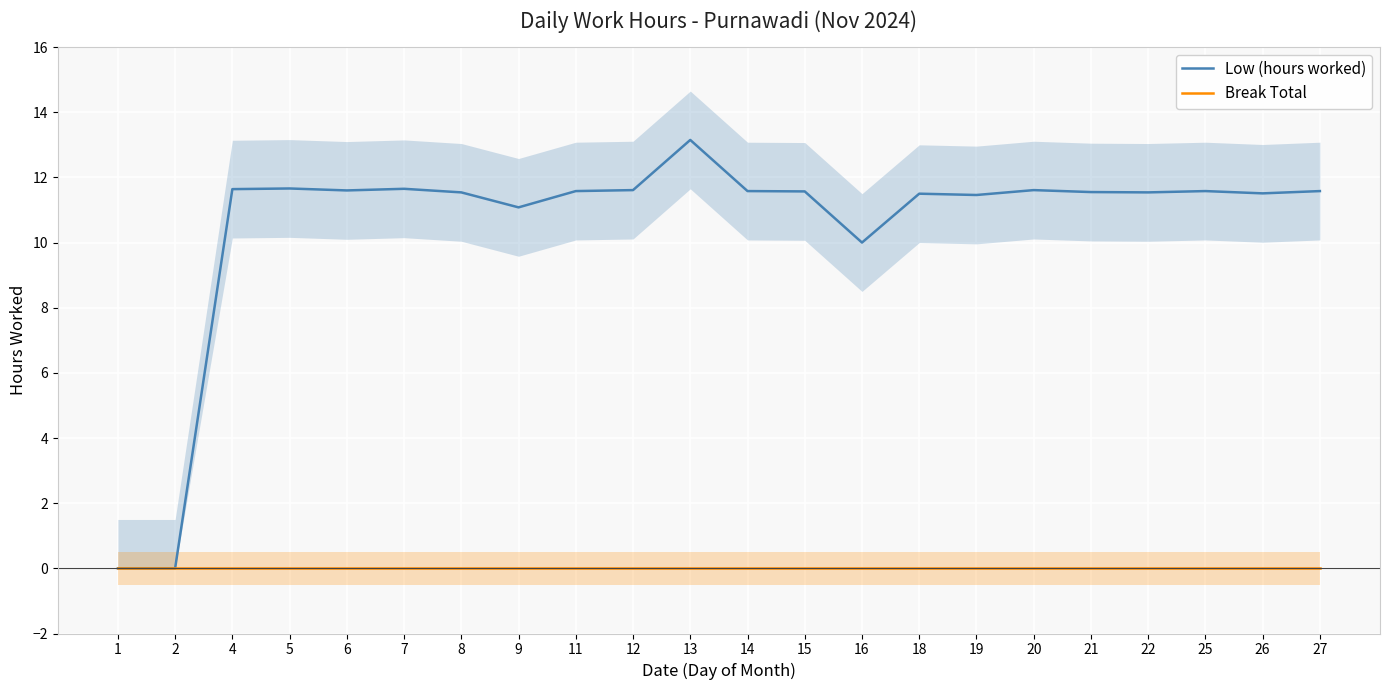

At which category does Low (hours worked) reach its first local peak?

5